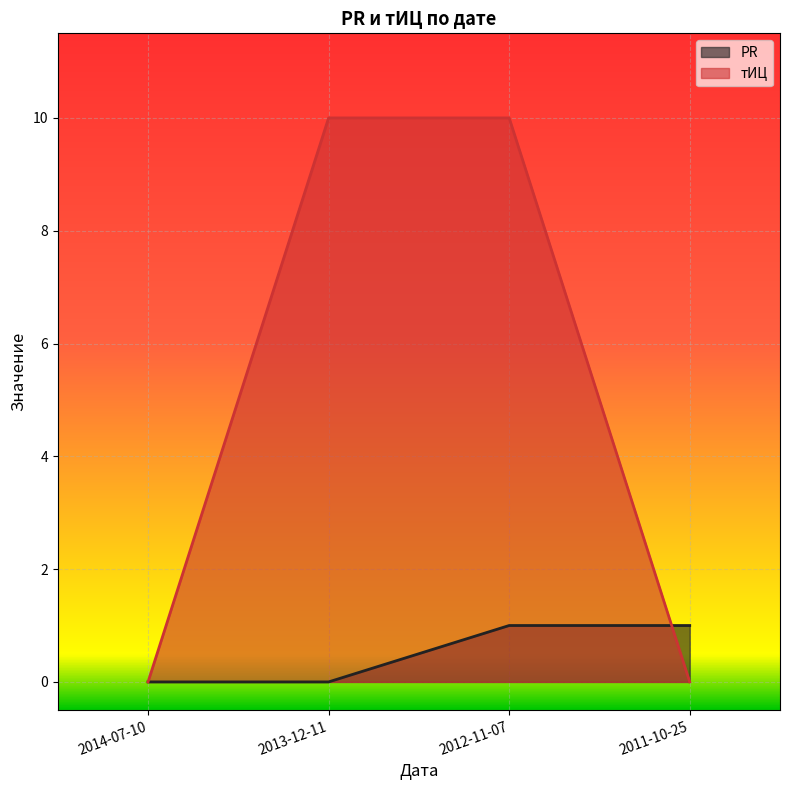

Reading left to right, transcribe all the data shown in this chart.

PR: 2014-07-10=0	2013-12-11=0	2012-11-07=1	2011-10-25=1
тИЦ: 2014-07-10=0	2013-12-11=10	2012-11-07=10	2011-10-25=0